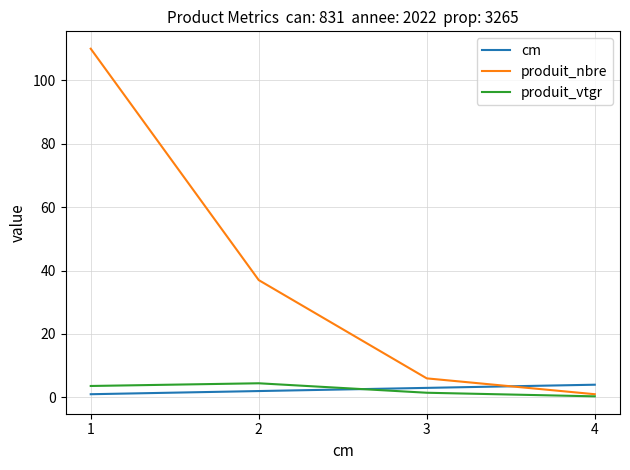

Does the chart have visible grid lines?

Yes